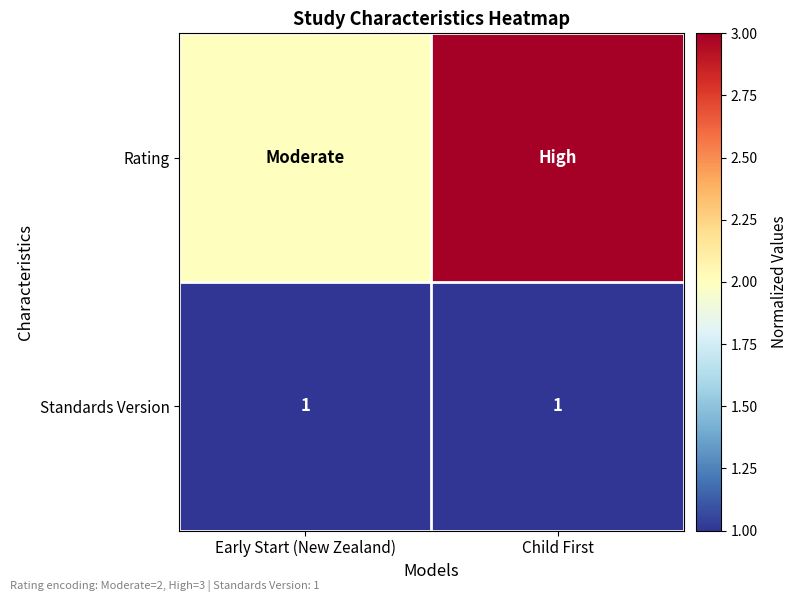

The value of Standards Version at Child First is 2. True or false?

False